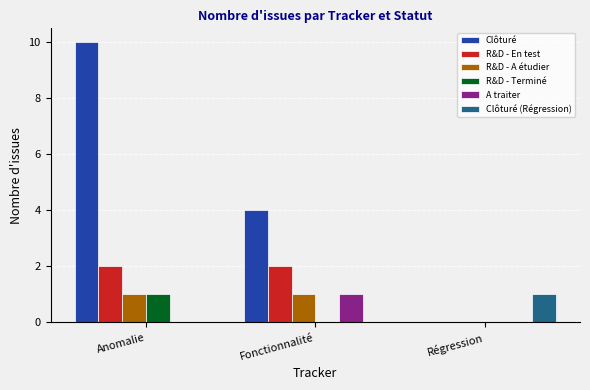

At which category is the sum across all series the highest?

Anomalie